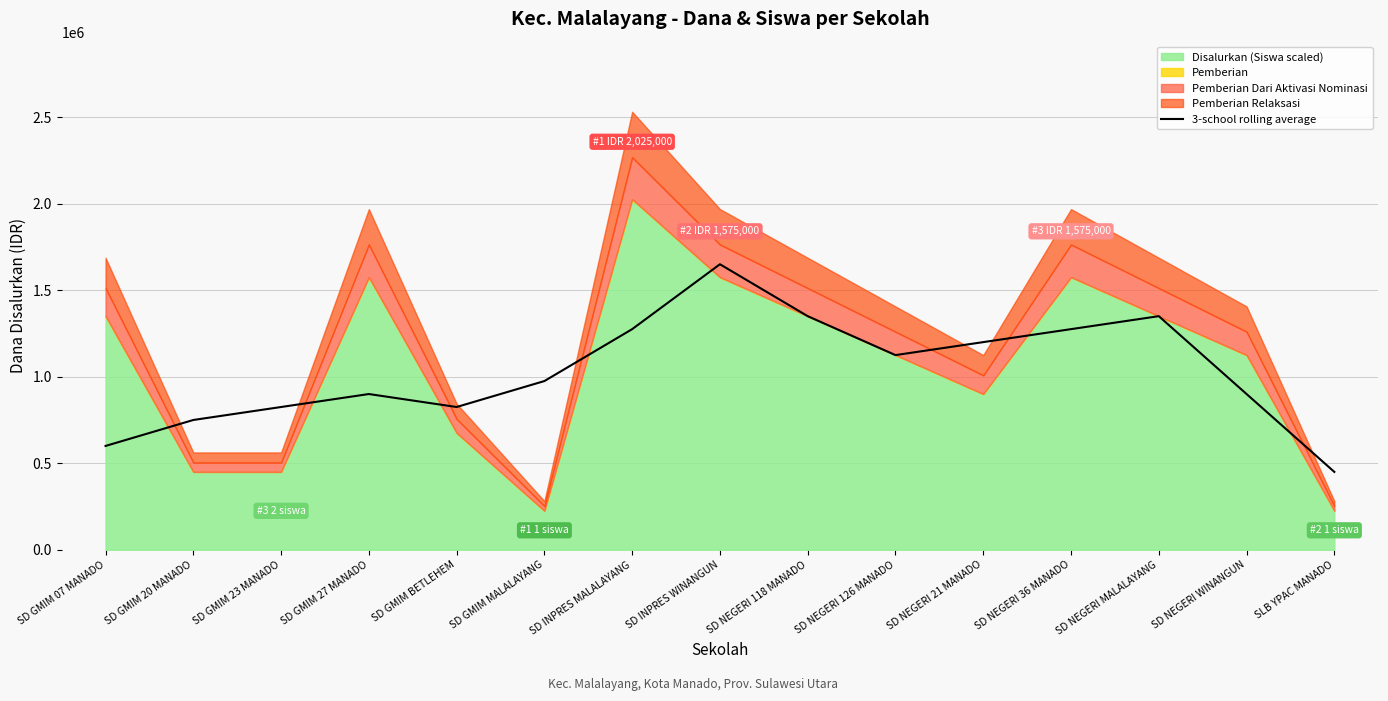

Is it true that 3-school rolling average equals 1350000 at SD NEGERI MALALAYANG?

True